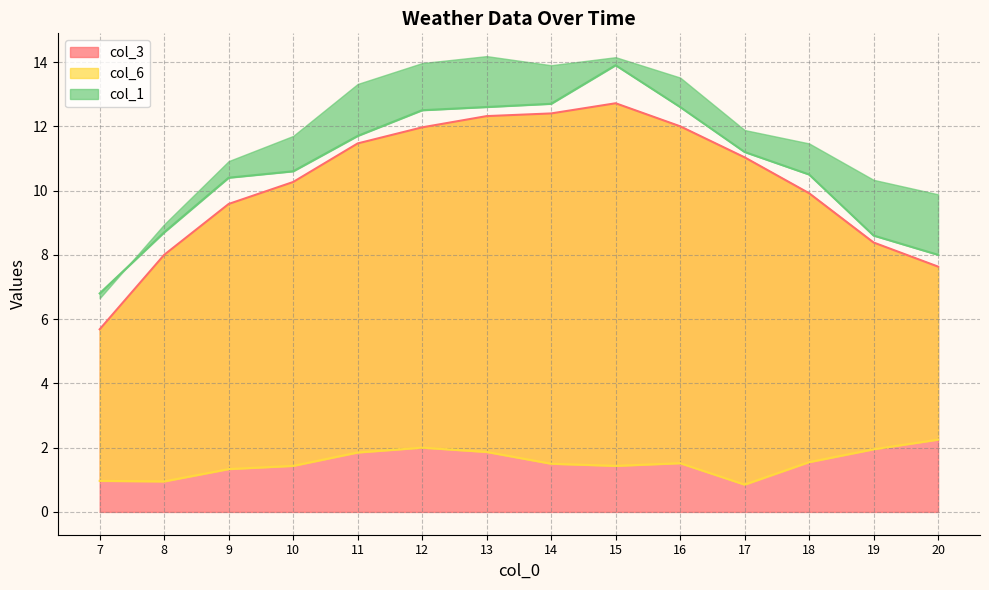

Which series has the widest spread of values?

col_1